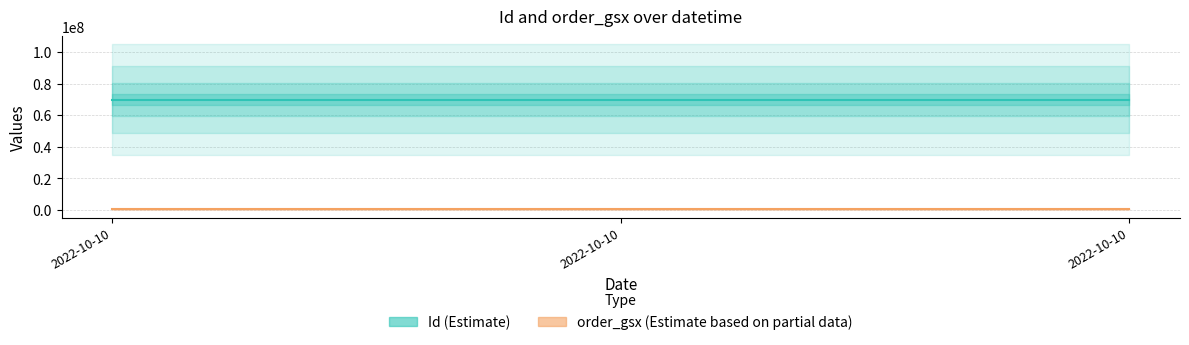

Is it true that Id equals 121729103 at 2022-10-10 16:53:04?

False